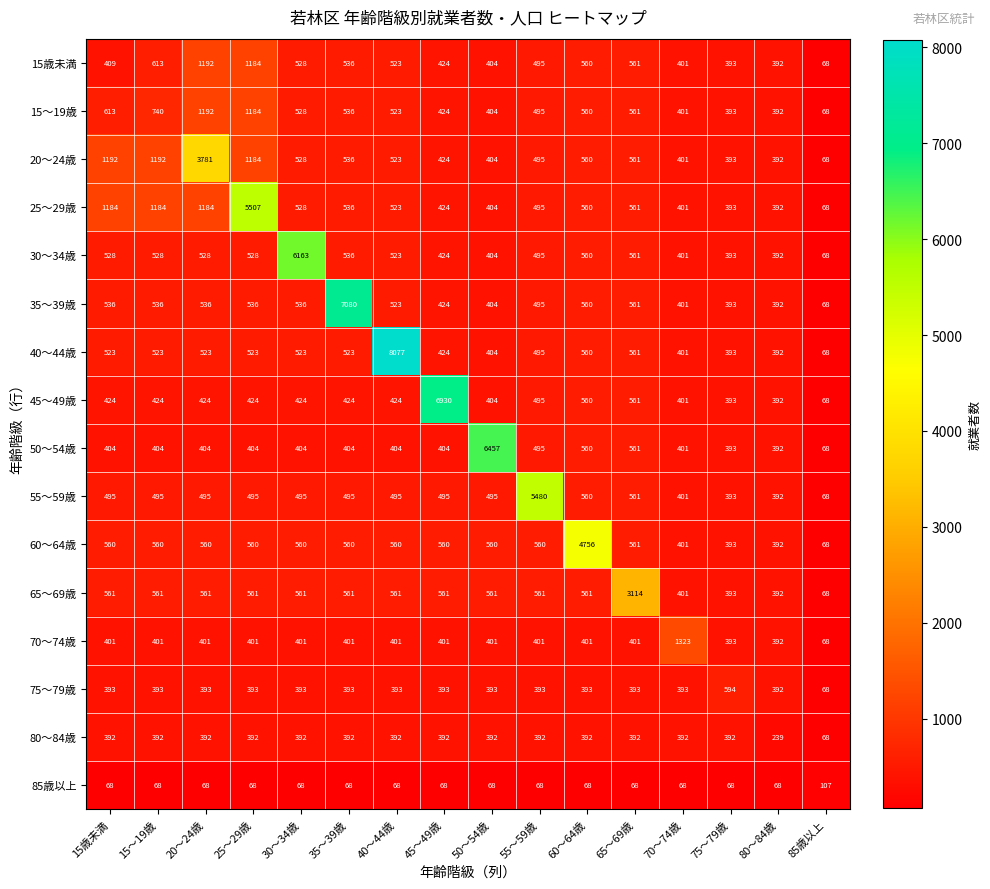

What is the greatest value displayed?

8077